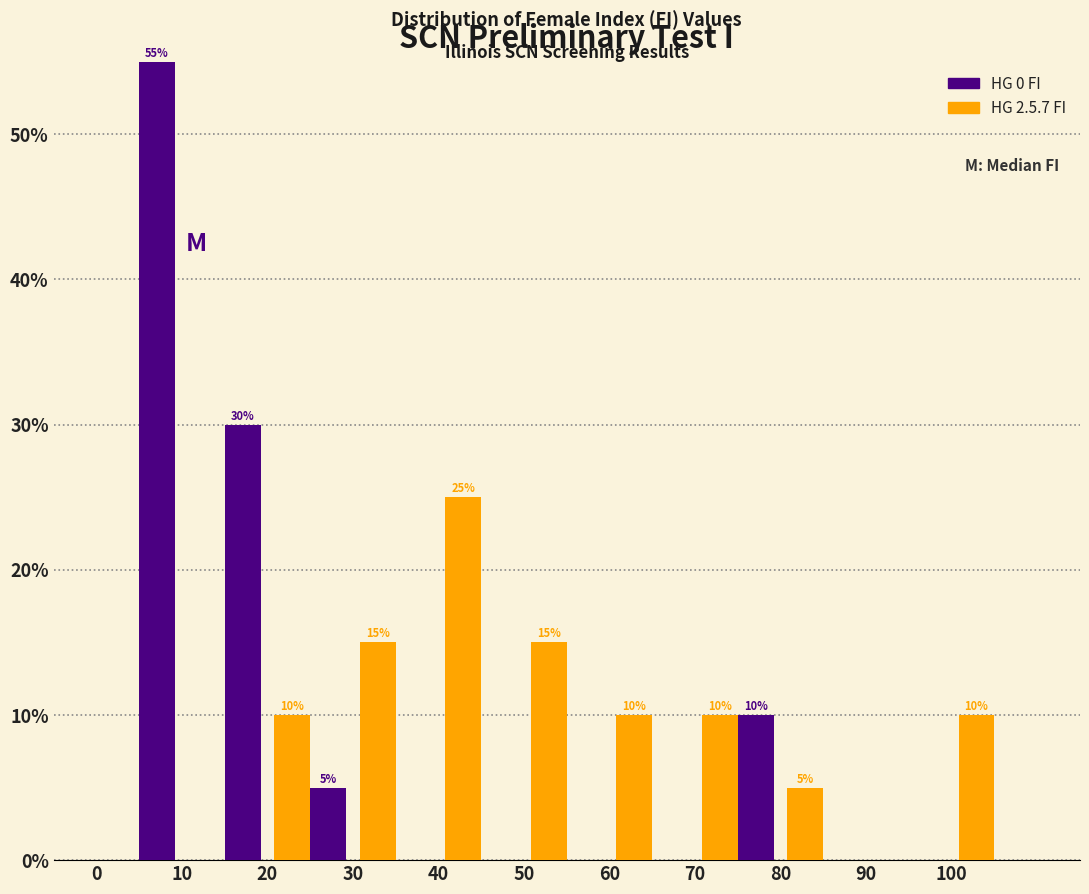

In the HG 0 FI series, which range on the x-axis has the tallest bar?

0 to 10